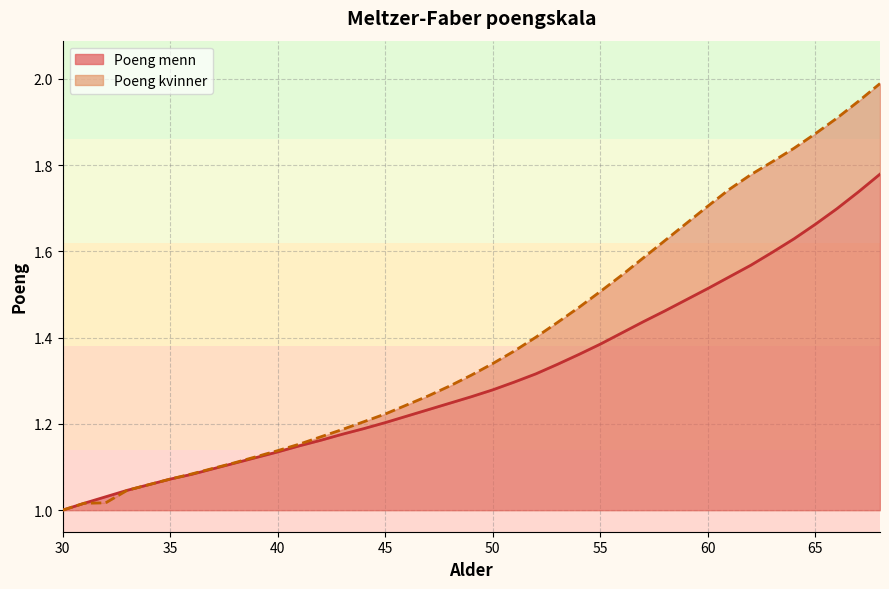

True or false: Poeng kvinner has more than 0 points higher than both neighbors.

False